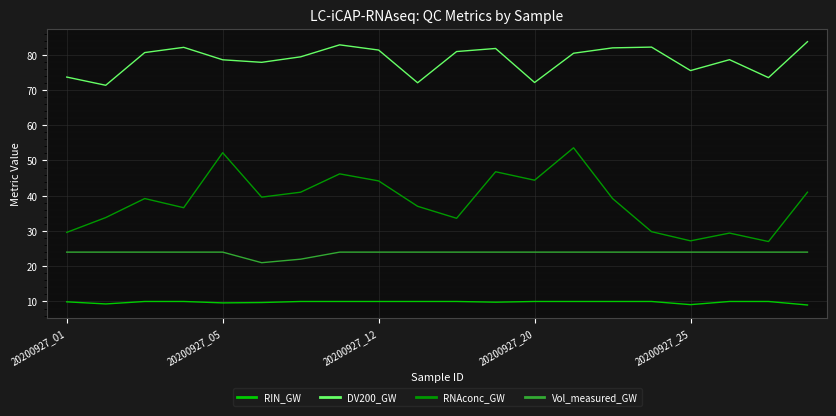

What is the greatest value displayed?

83.7